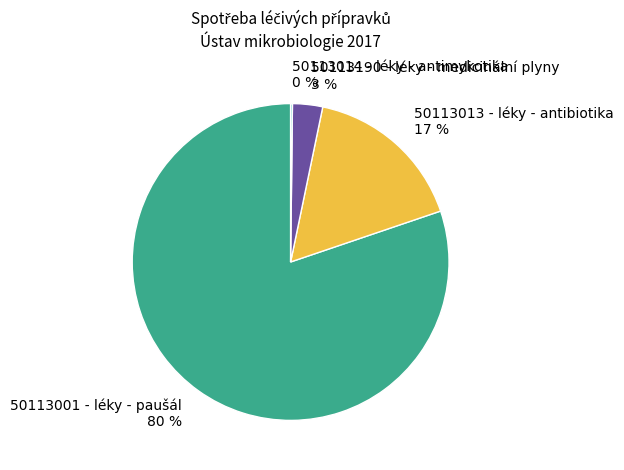

Which category accounts for the majority?

50113001 - léky - paušál